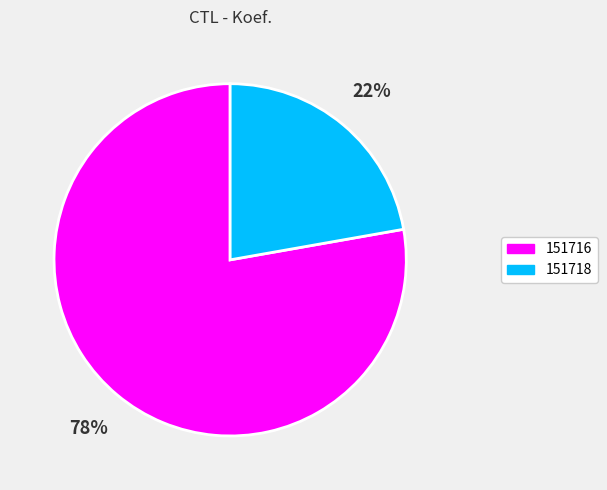

Rank the categories by value from lowest to highest.

151718, 151716